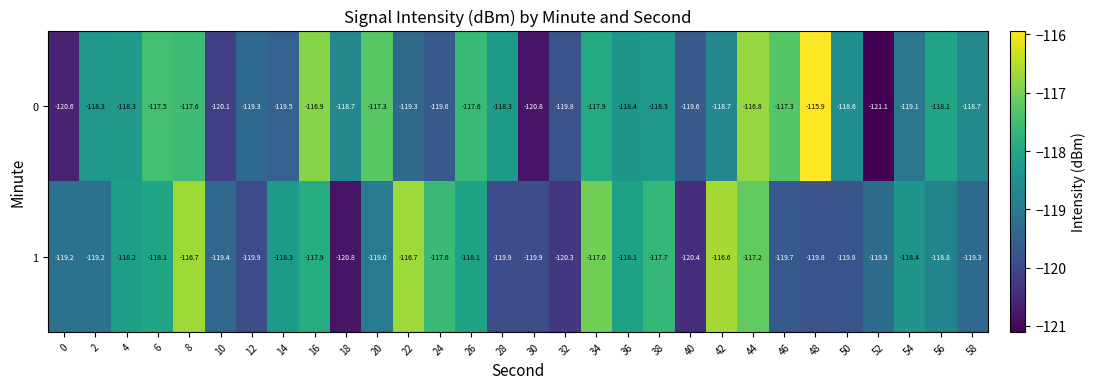

Is the value of 1 at 0 greater than the value of 0 at 34?

No